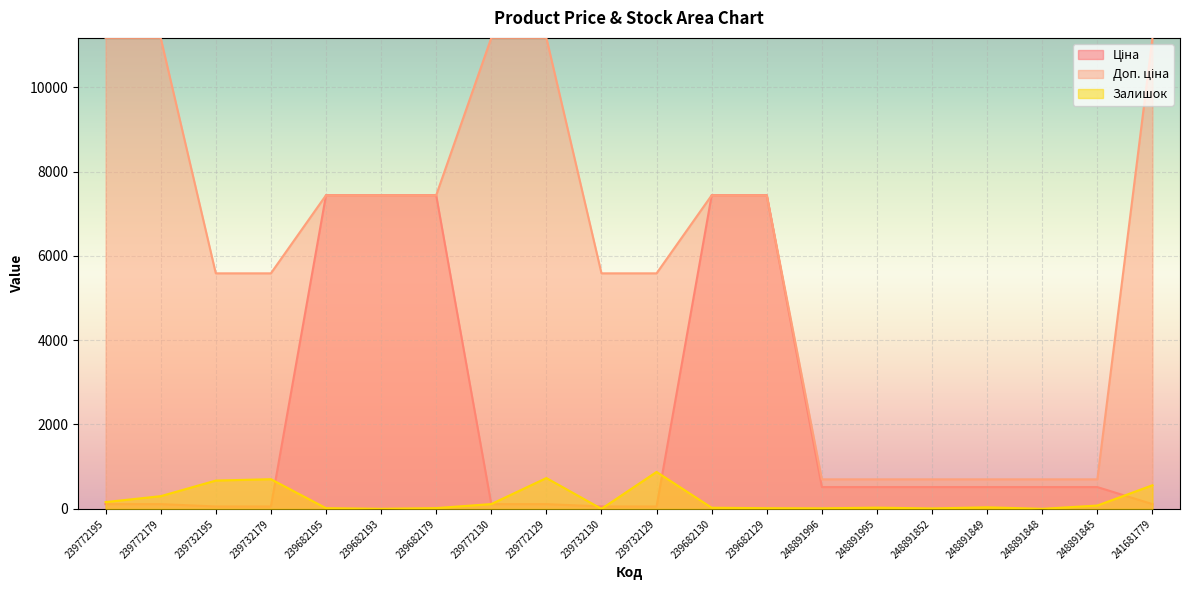

Is it true that Ціна equals 515.8 at 248891849?

True